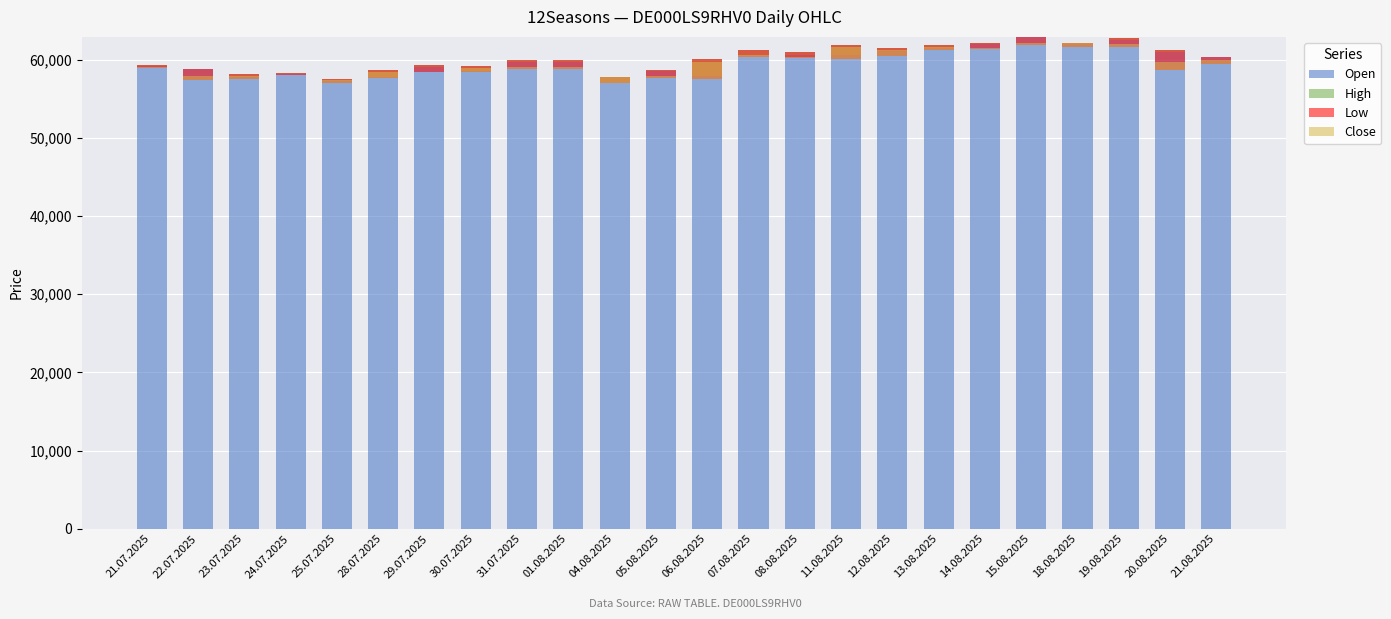

List the series in order of their peak value, highest first.

Open, Close, High, Low